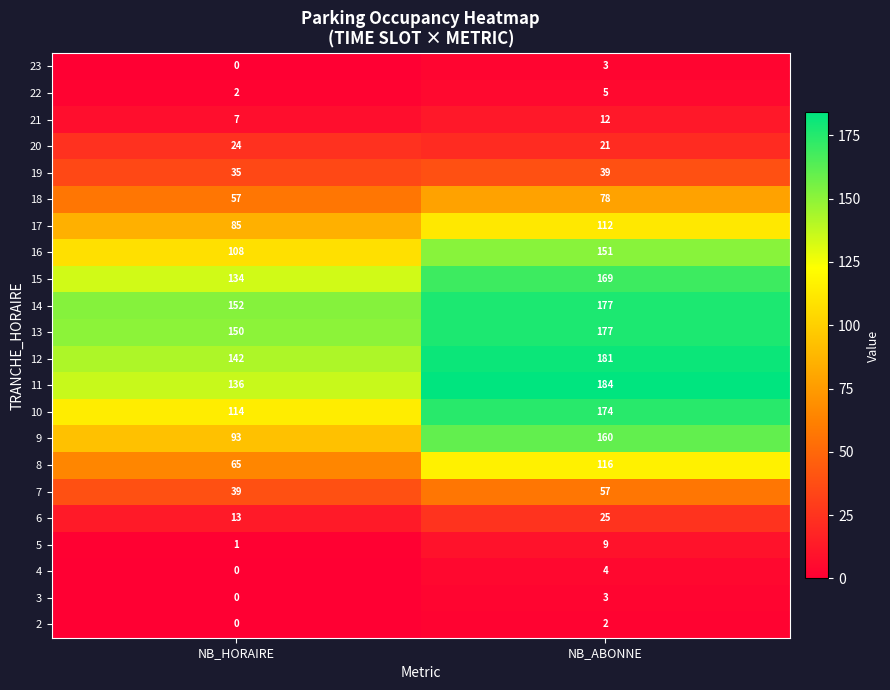

Rank the categories by 3 value from lowest to highest.

NB_HORAIRE, NB_ABONNE